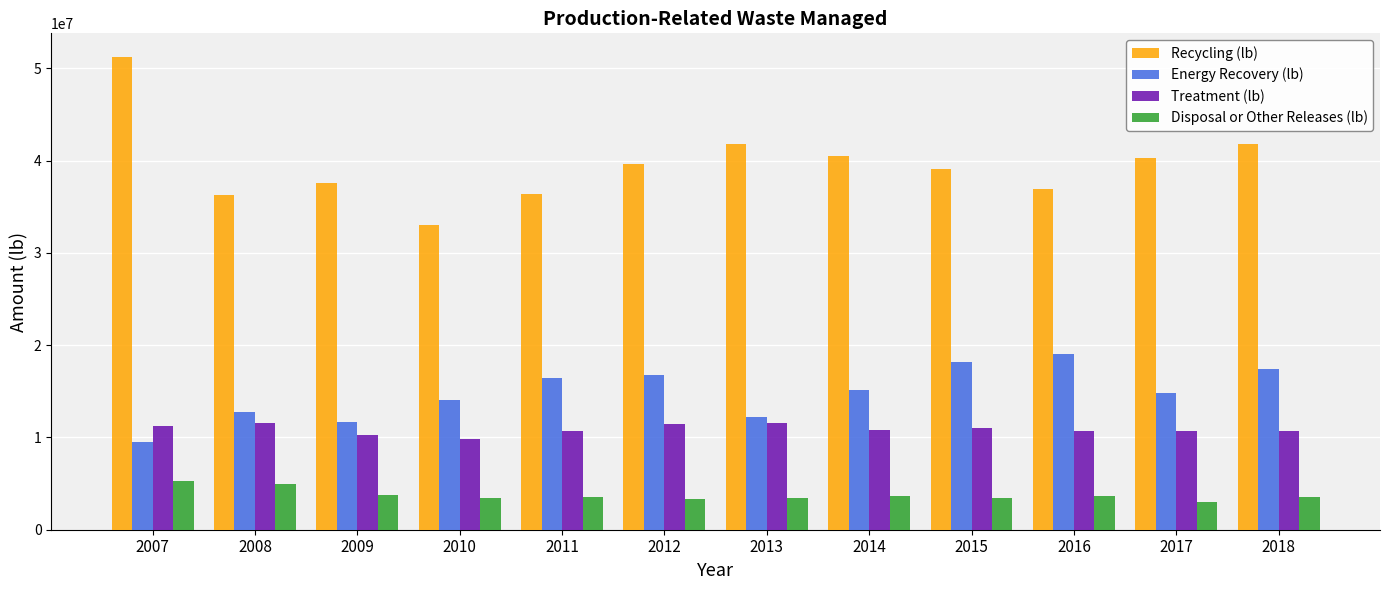

What is the difference between the Treatment (lb) values at 2009 and 2008?

1264666.8